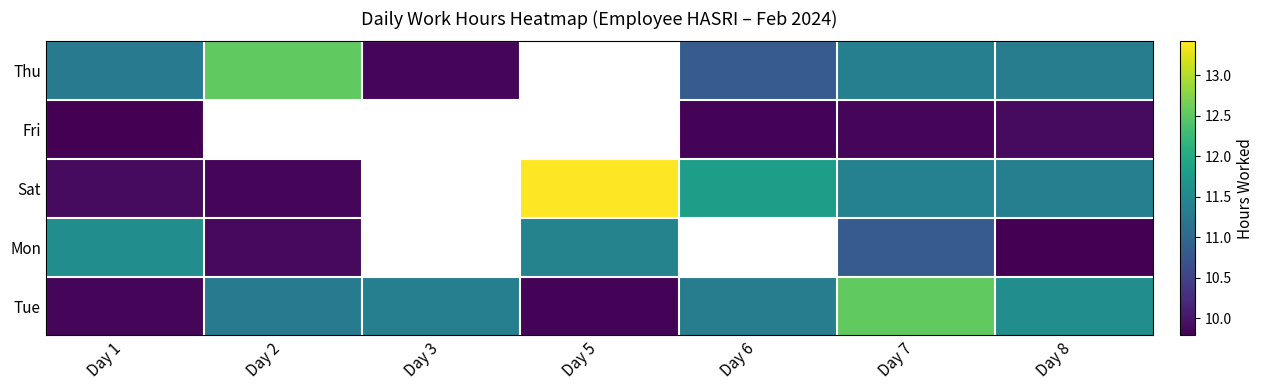

At Day 7, list the series in order from largest to smallest.

Tue, Sat, Thu, Mon, Fri